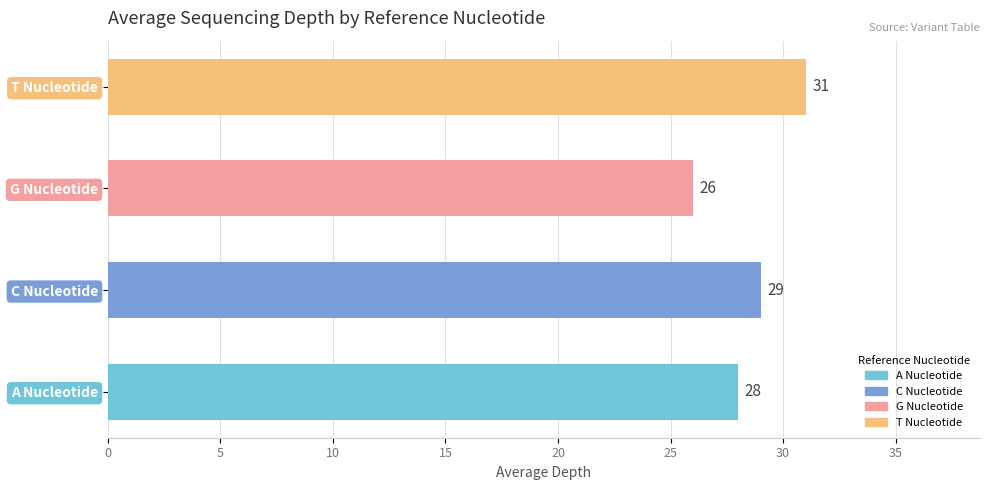

What are all the series names shown in the legend?

A, C, G, T